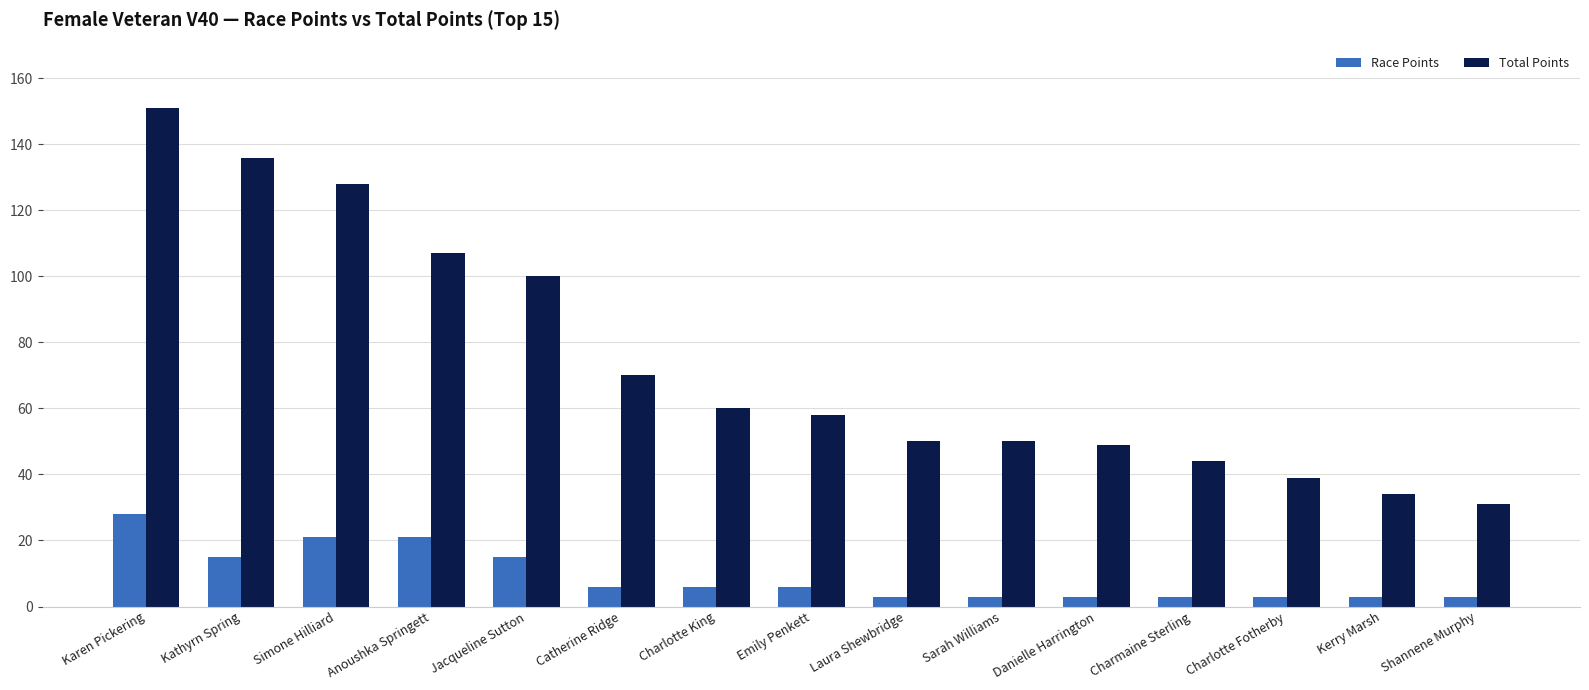

What are all the series names shown in the legend?

Race Points, Total Points